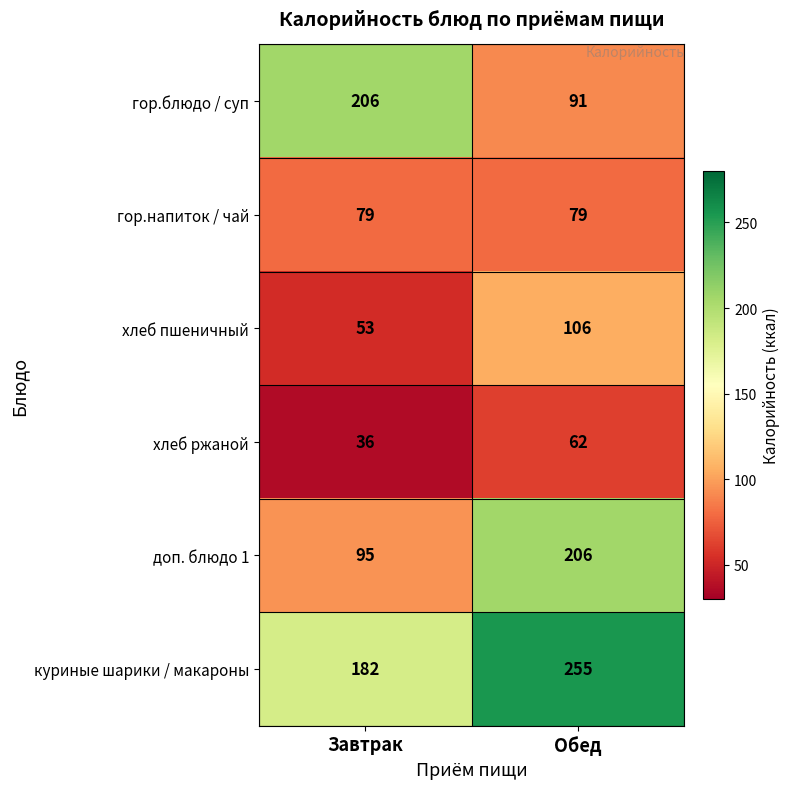

What is the sum of all гор.напиток / чай values?

158